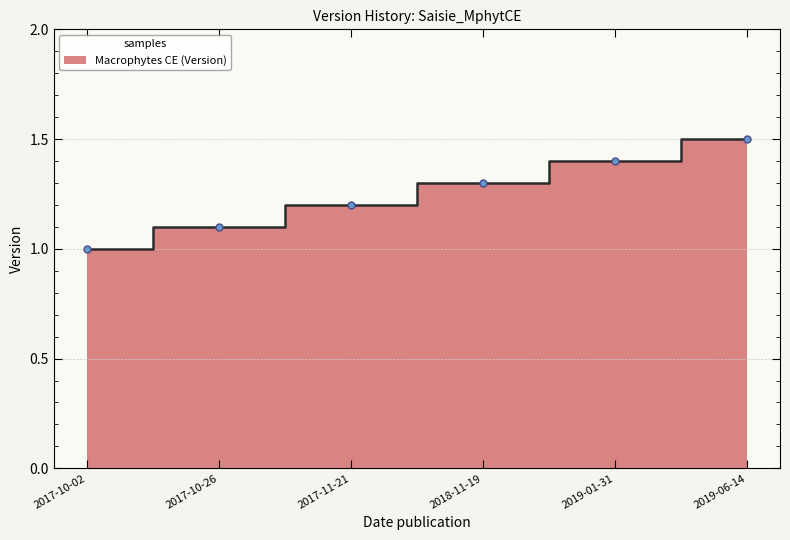

True or false: the data has more than 0 interior local peaks.

False